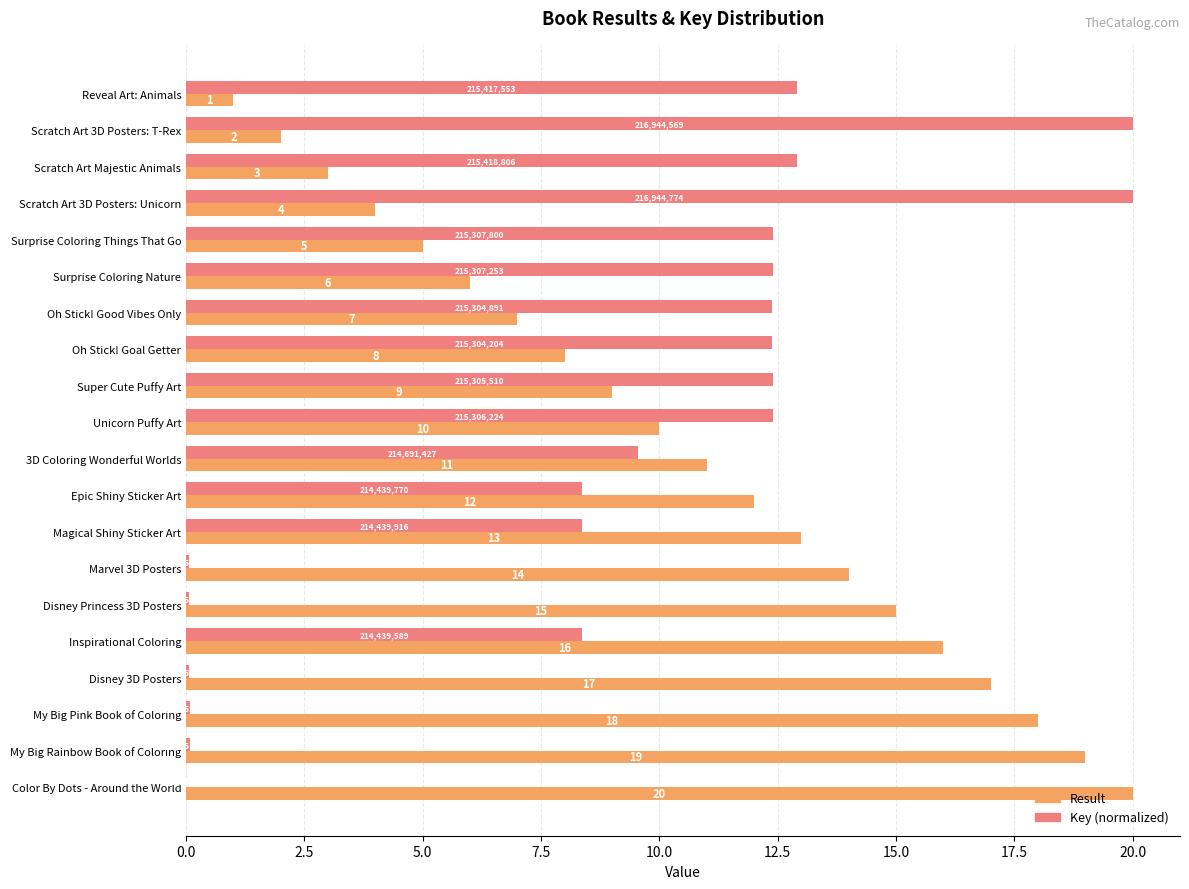

The value of Result at Epic Shiny Sticker Art is 12.0. True or false?

True